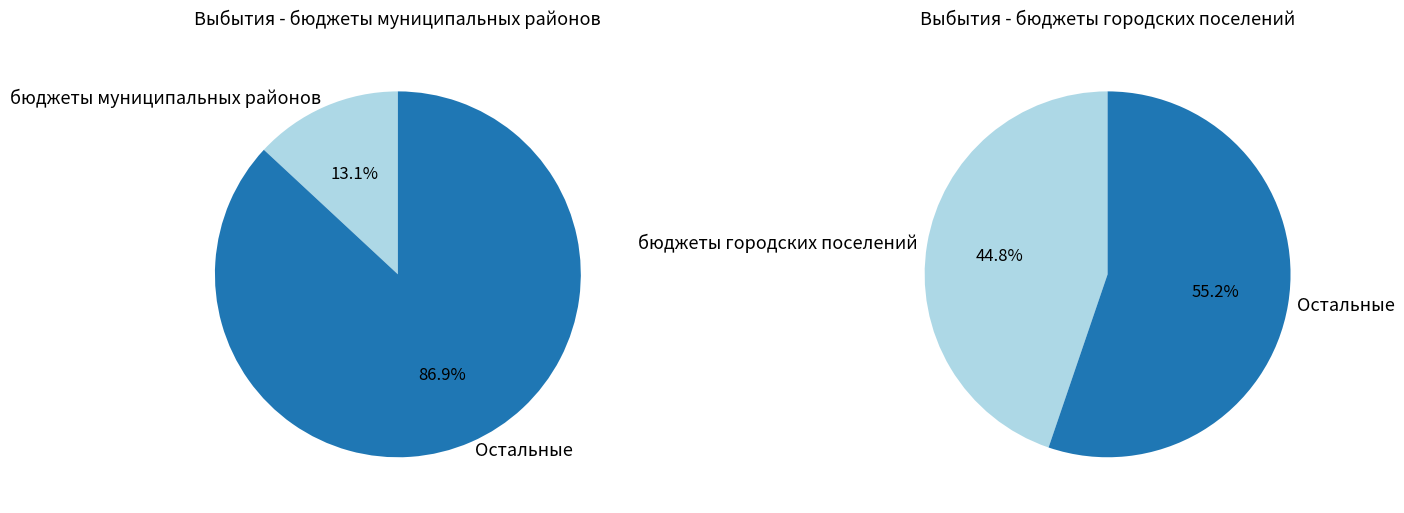

How many slices are in this pie chart?

3